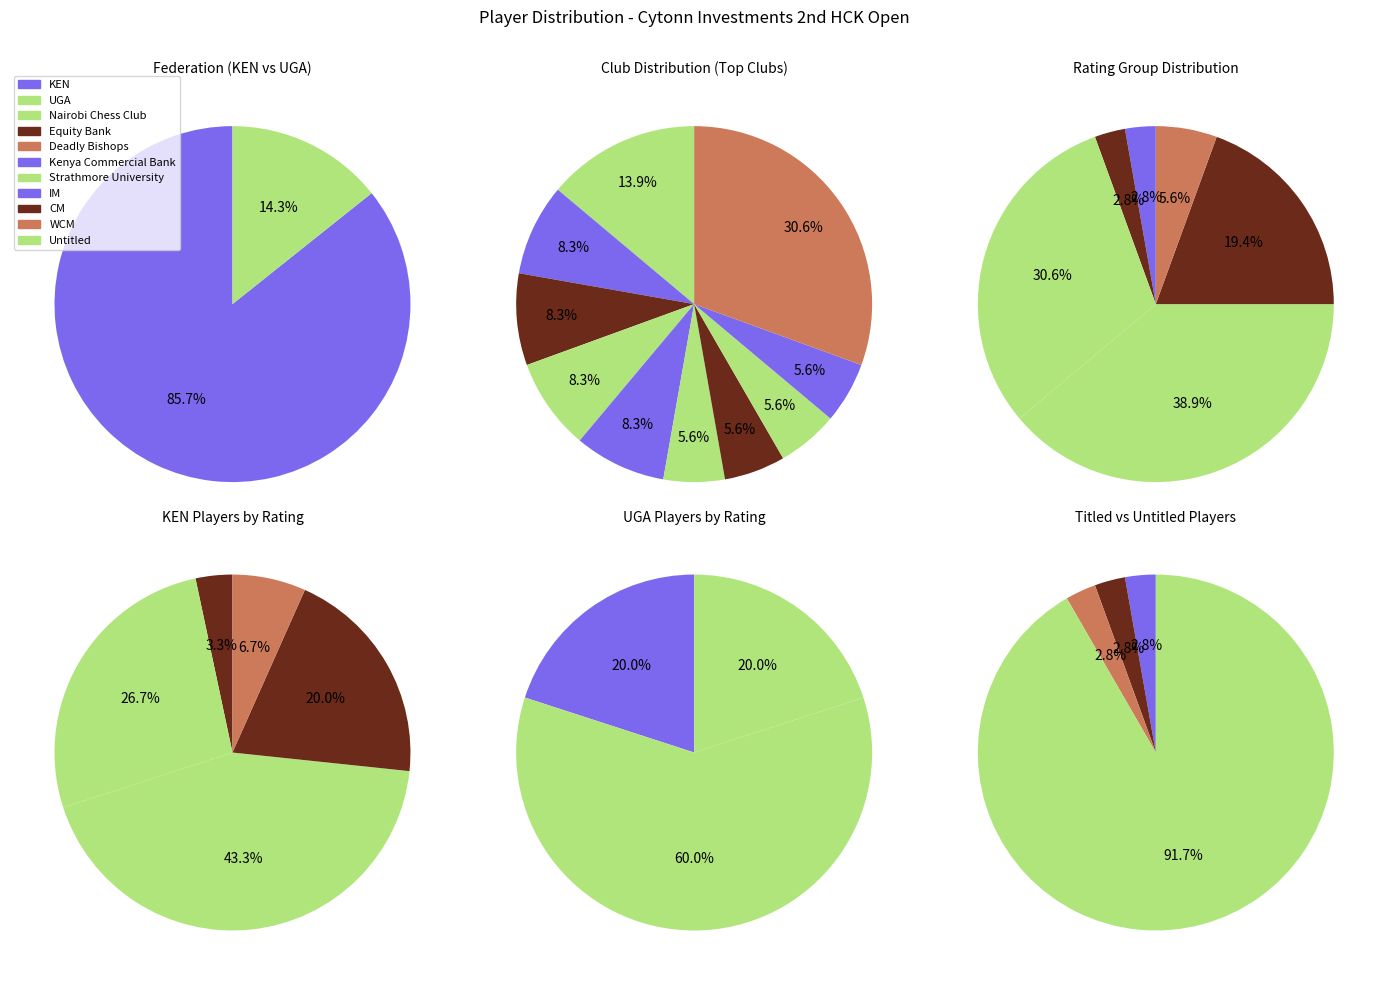

What is the majority slice?

KEN